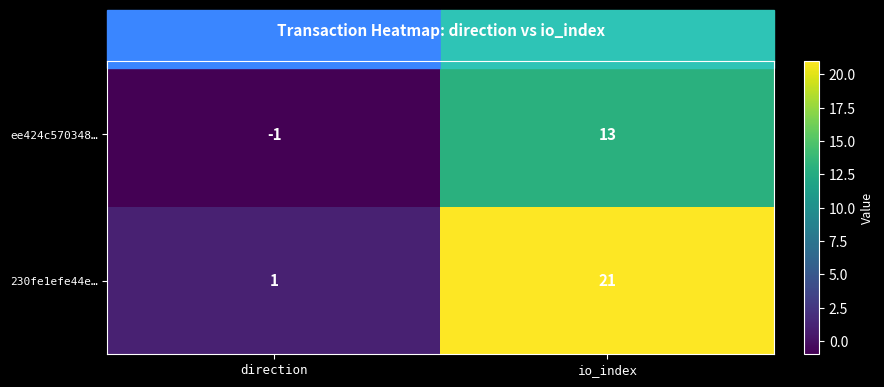

What is the spread (max minus min) of values at direction?

2